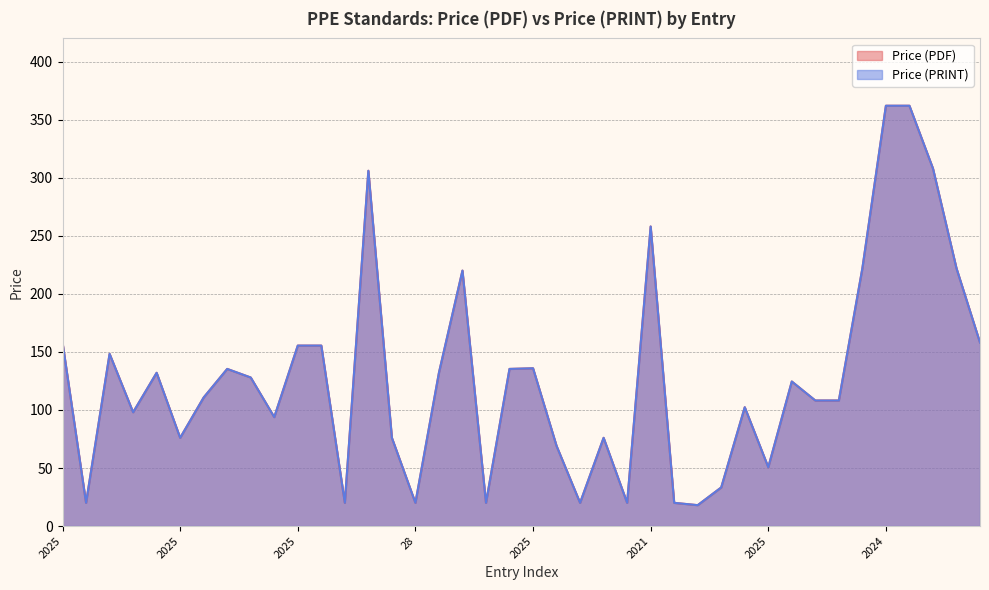

What is the label of the 25th point from the right?

28